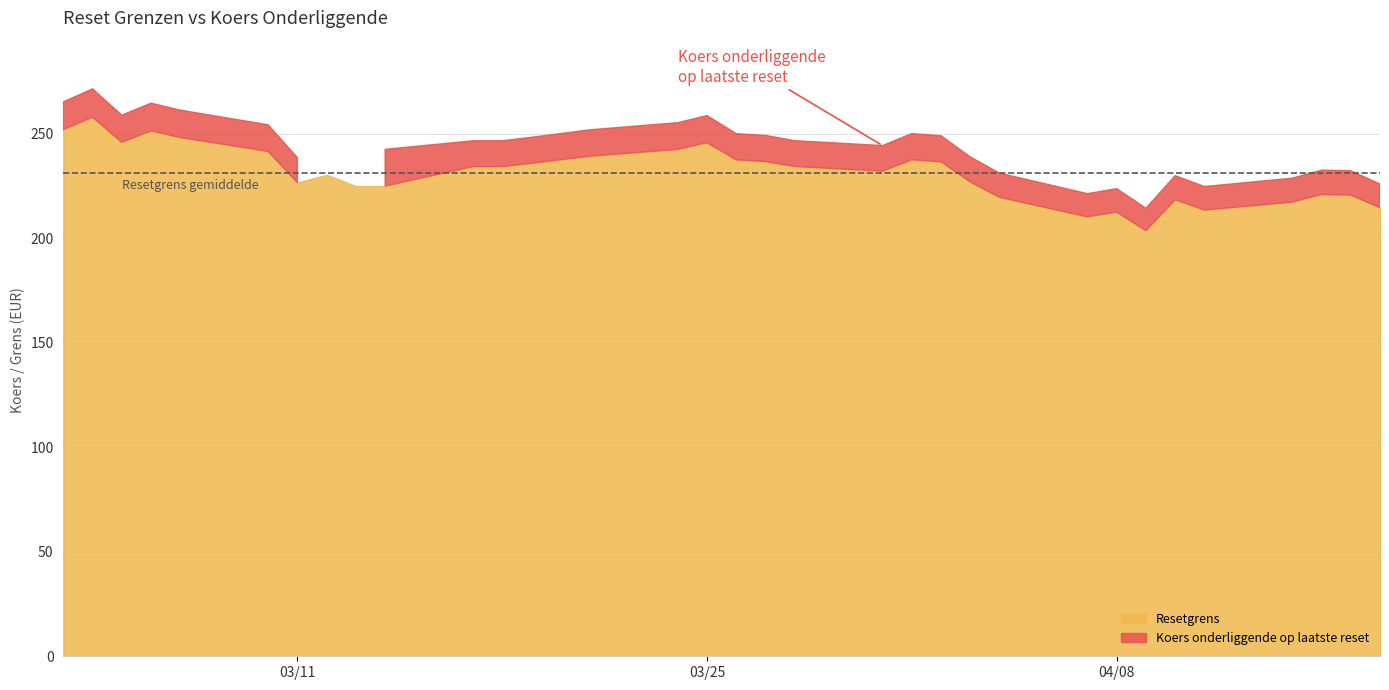

Which series has the largest range (max minus min)?

Koers onderliggende op laatste reset